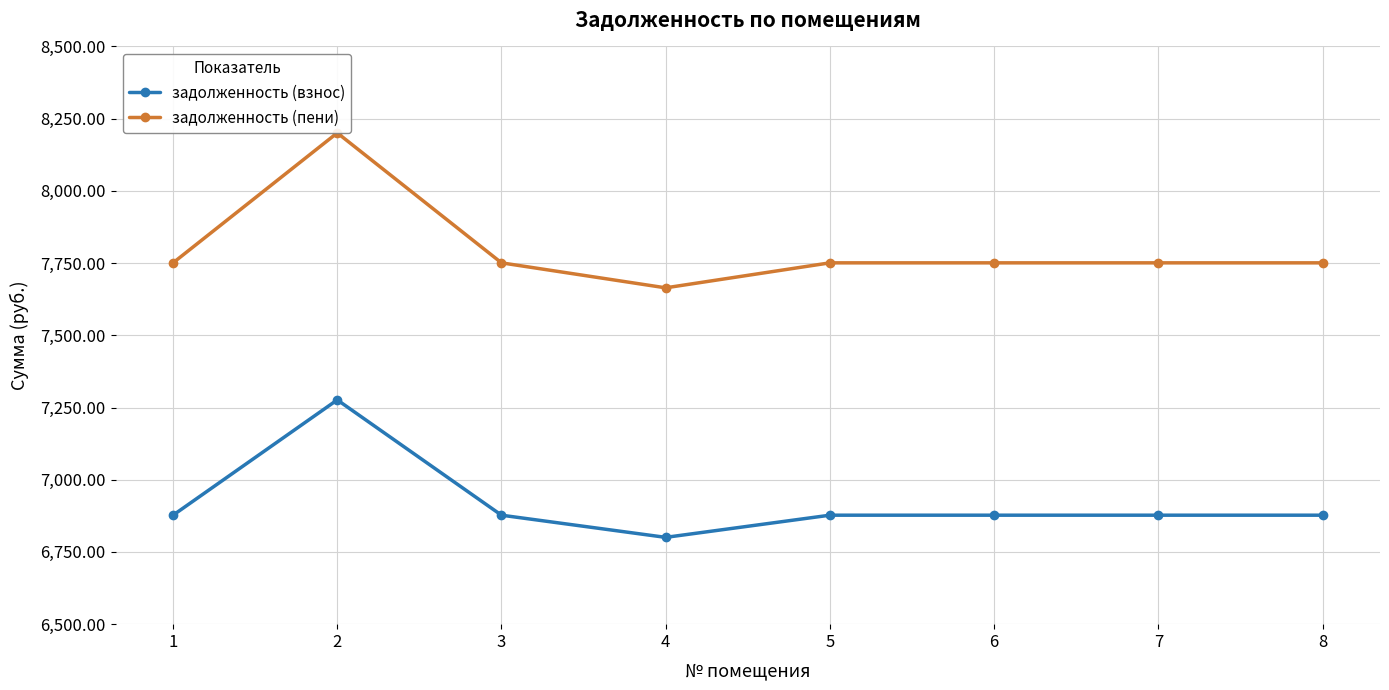

How many categories are shown in the chart?

8